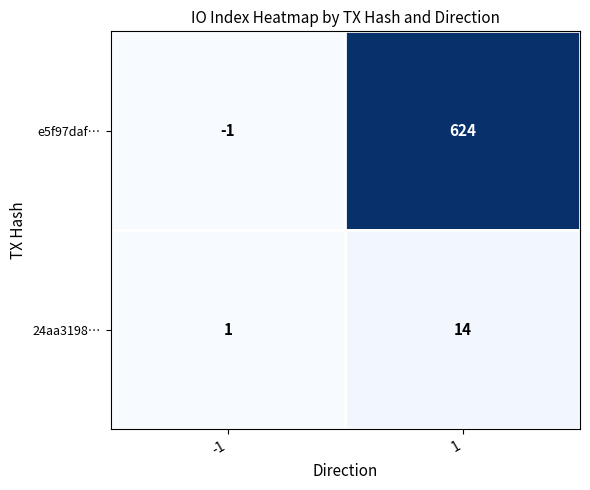

What is the smallest value displayed?

-1